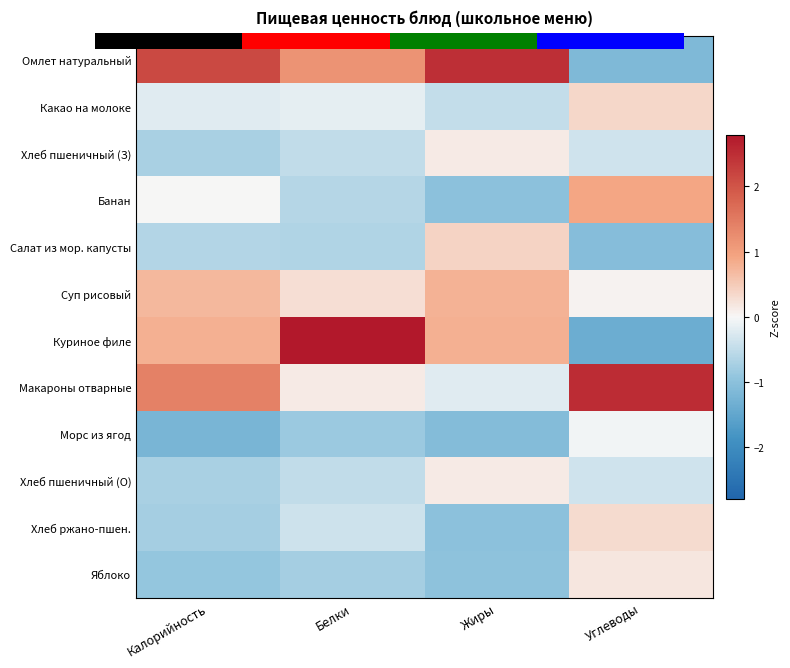

The Хлеб пшеничный (О) series shows -0.5 at Белки. True or false?

True